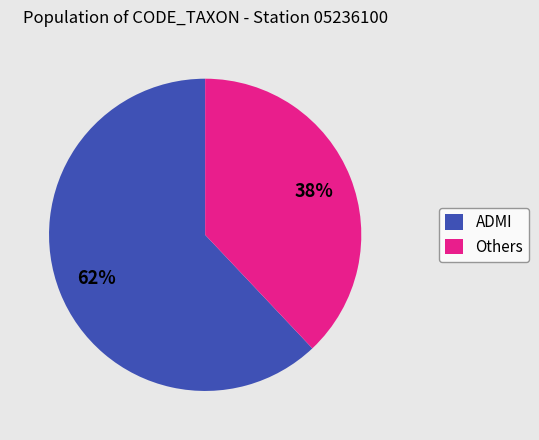

Which category accounts for the majority?

ADMI